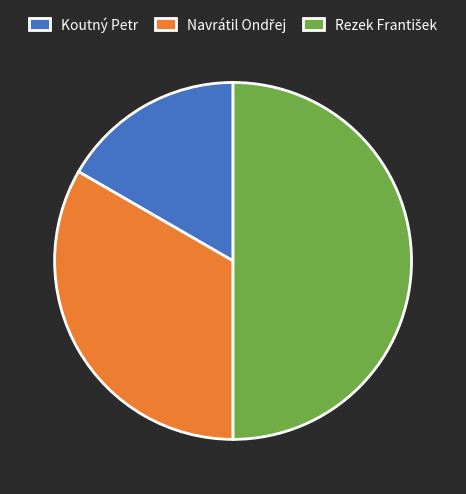

The Koutný Petr slice represents 17% of the pie. True or false?

True